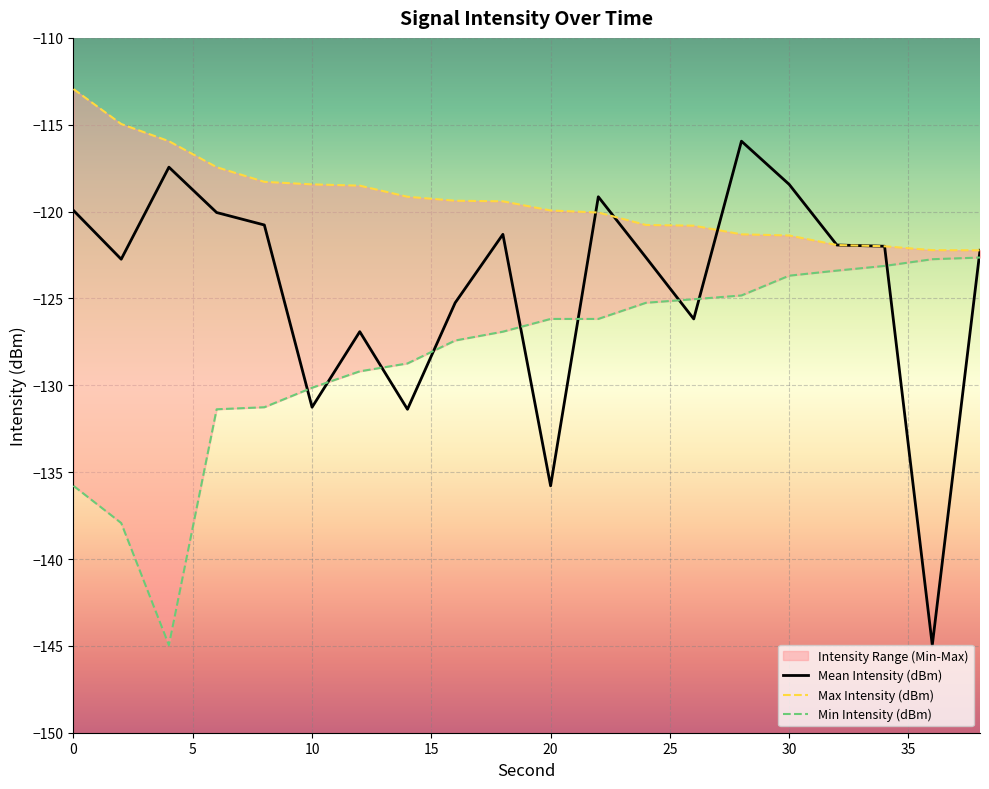

Reading left to right, list all the values displayed in this chart.

Mean Intensity (dBm): 0=-119.9	2=-122.7	4=-117.4	6=-120.1	8=-120.8	10=-131.3	12=-126.9	14=-131.4	16=-125.2	18=-121.3	20=-135.8	22=-119.1	24=-122.6	26=-126.2	28=-115.9	30=-118.4	32=-121.9	34=-122.0	36=-145.0	38=-122.2
Max Intensity (dBm): 0=-112.9	2=-115.0	4=-115.9	6=-117.4	8=-118.3	10=-118.4	12=-118.5	14=-119.1	16=-119.4	18=-119.4	20=-119.9	22=-120.1	24=-120.8	26=-120.8	28=-121.3	30=-121.4	32=-121.9	34=-122.0	36=-122.2	38=-122.2
Min Intensity (dBm): 0=-135.8	2=-137.9	4=-145.0	6=-131.4	8=-131.3	10=-130.1	12=-129.2	14=-128.7	16=-127.4	18=-126.9	20=-126.2	22=-126.2	24=-125.2	26=-125.0	28=-124.8	30=-123.7	32=-123.4	34=-123.1	36=-122.7	38=-122.6